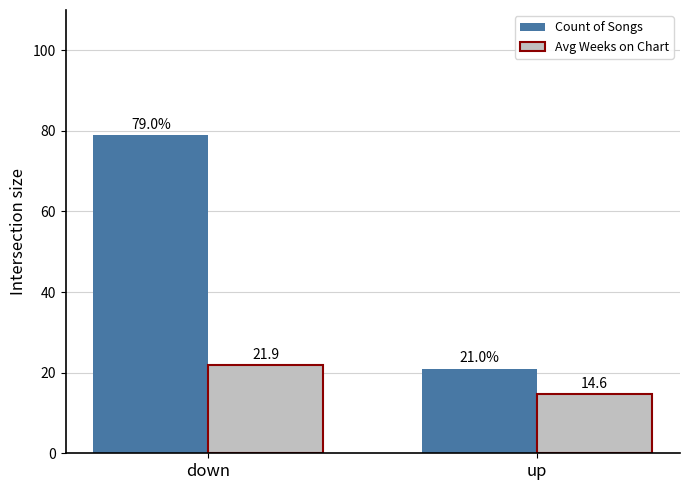

How many Count of Songs values are between 21 and 79?

2